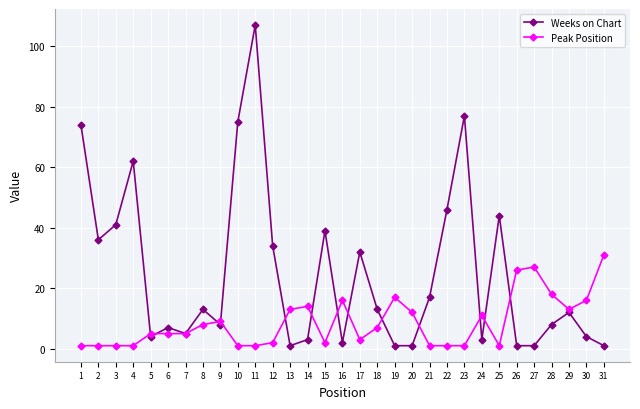

What is the minimum value for Weeks on Chart?

1